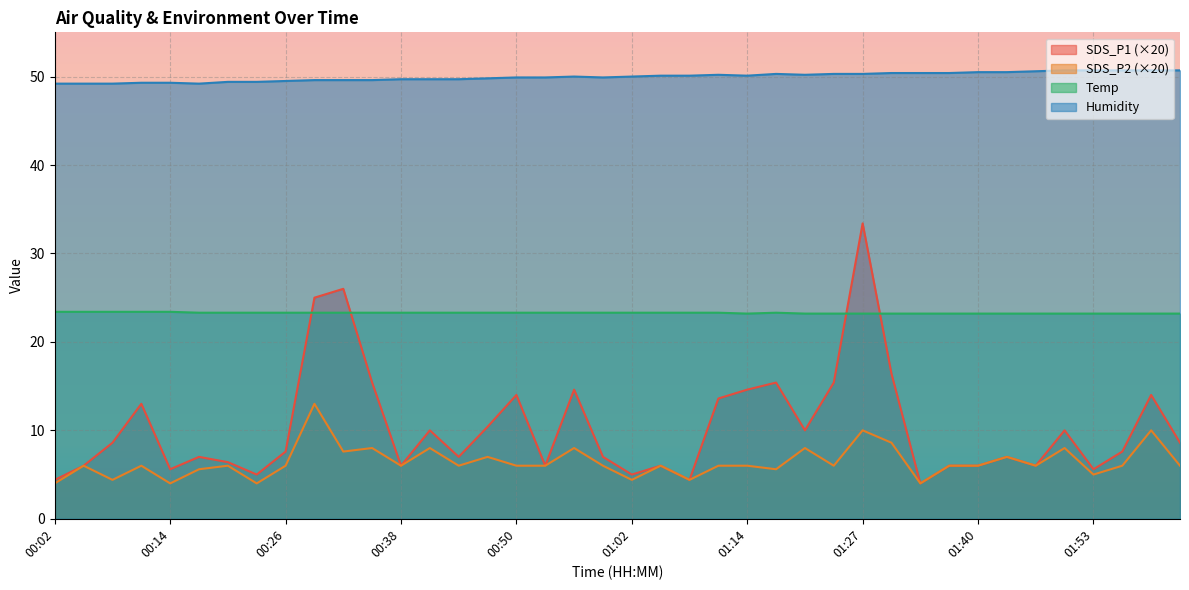

What is the label of the 15th point from the right?

01:18